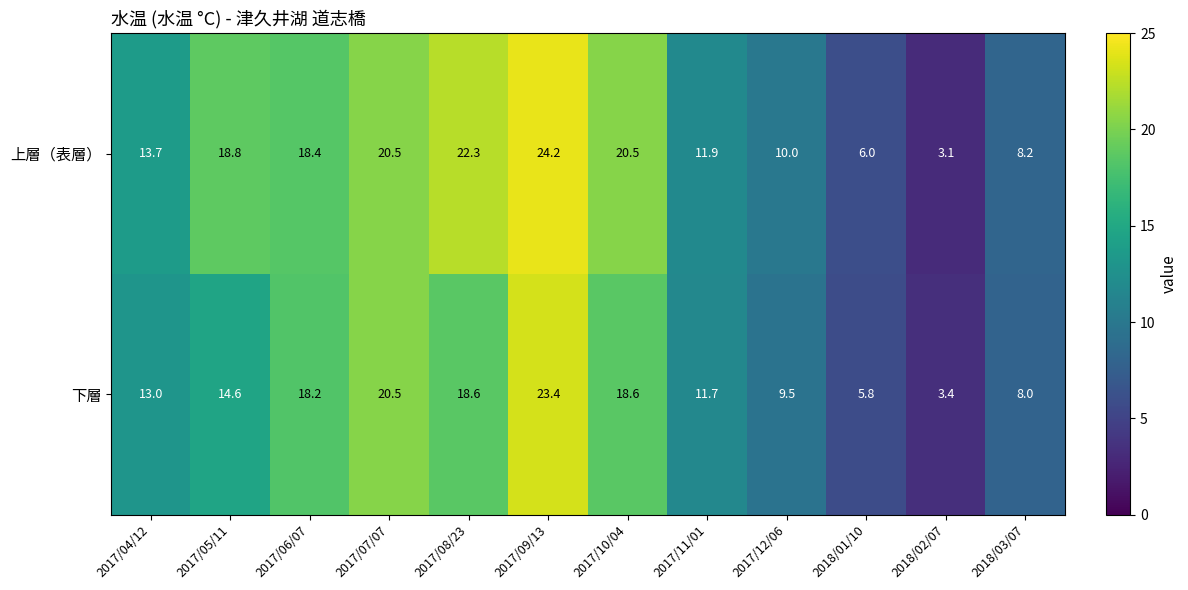

Which series changed the most between 2017/07/07 and 2018/02/07?

上層（表層）